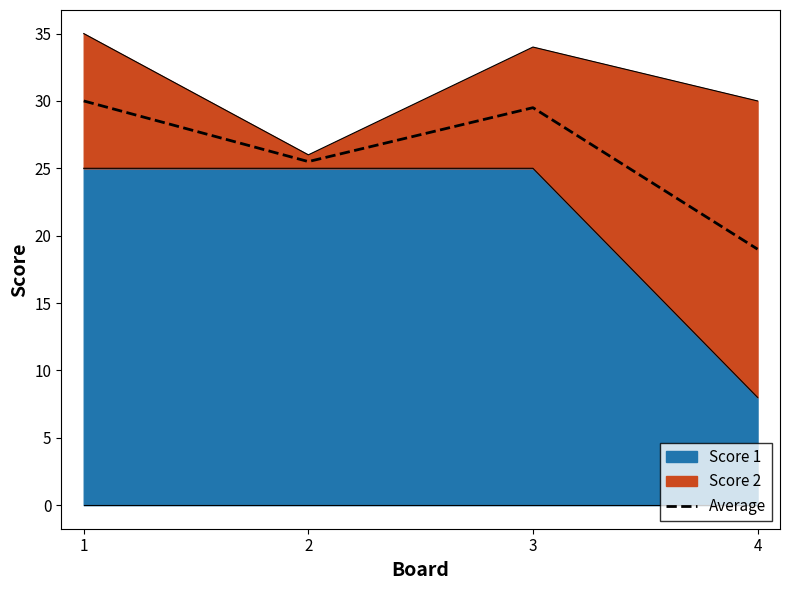

Where is the first local minimum?

2